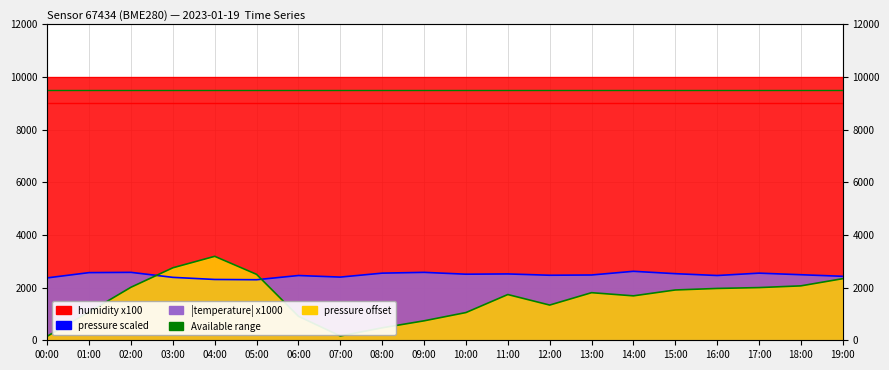

What is the difference between the maximum and minimum values in the temperature series?

320.0